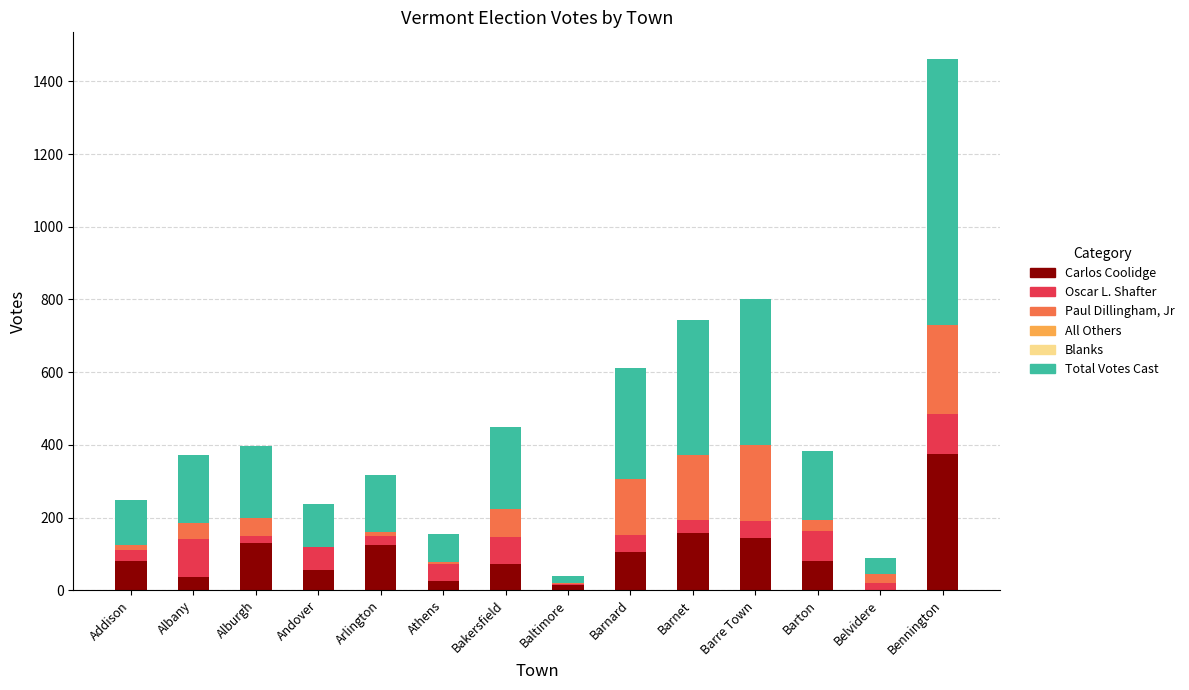

The Carlos Coolidge series shows 376 at Bennington. True or false?

True